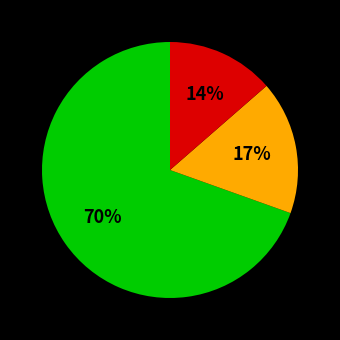

How many segments does this pie chart have?

3